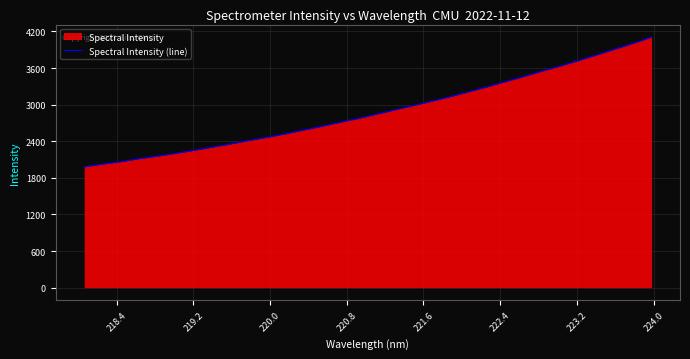

What is the greatest value displayed?

4107.2